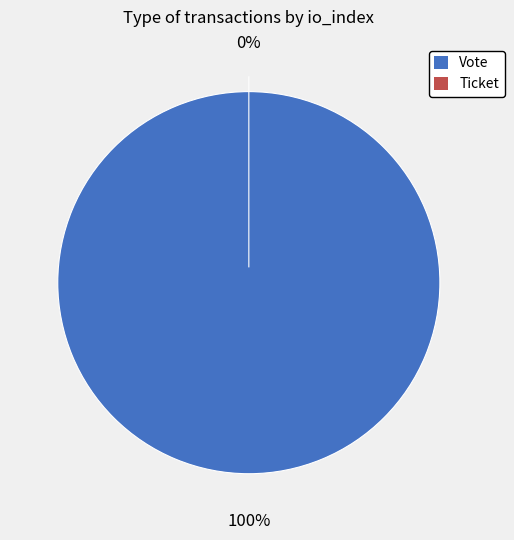

To the nearest percent, what is the average slice percentage?

50%